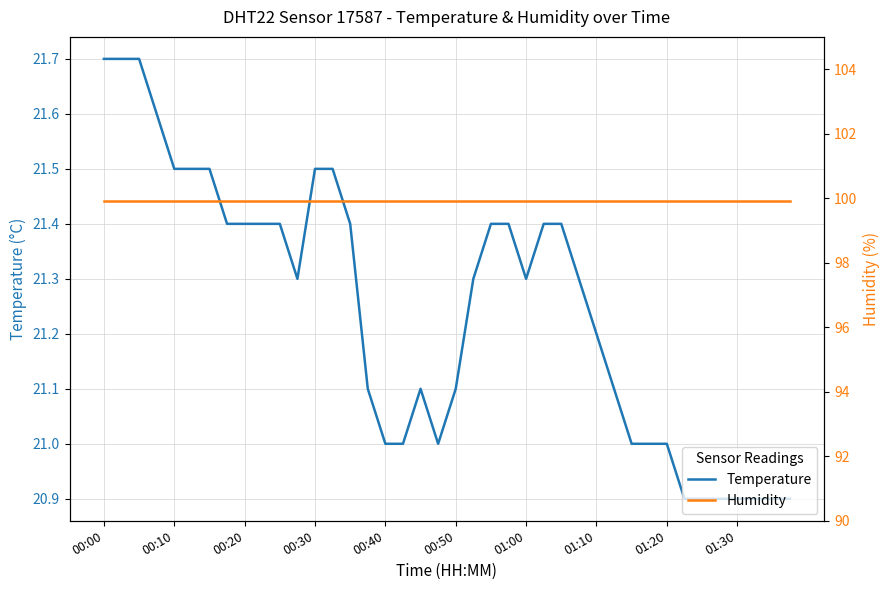

At 27, list the series in order from largest to smallest.

Humidity, Temperature